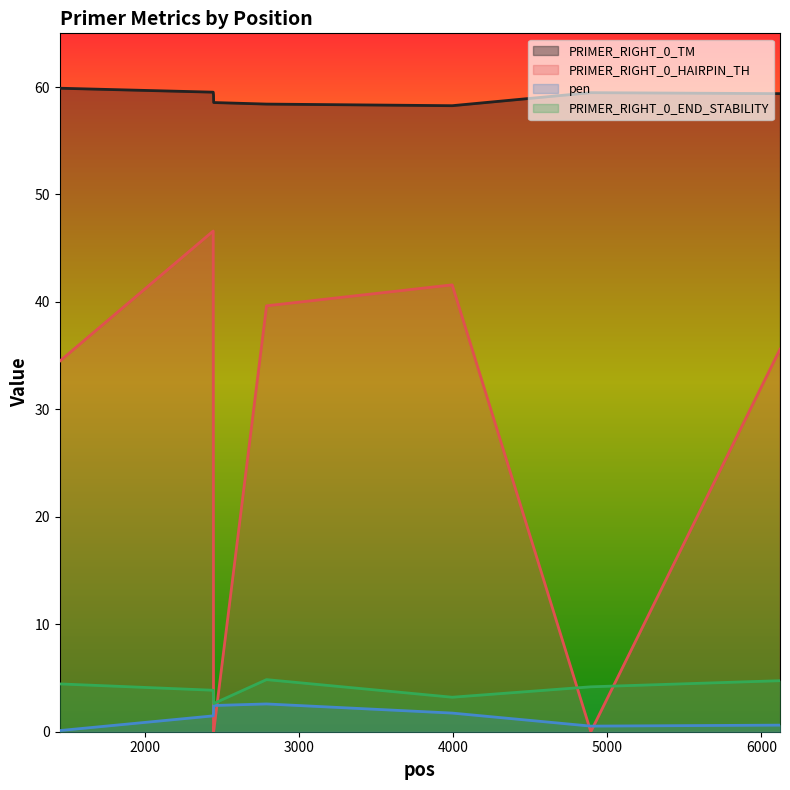

How many lines are shown in the chart?

4